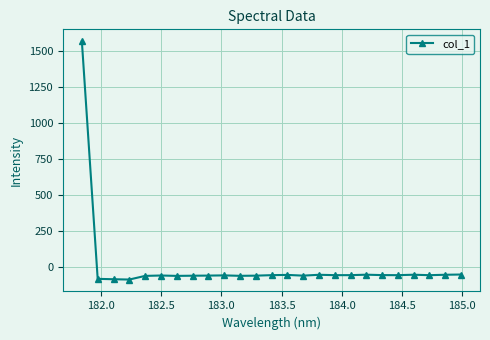

What is the difference between the maximum and second lowest values?

1650.7